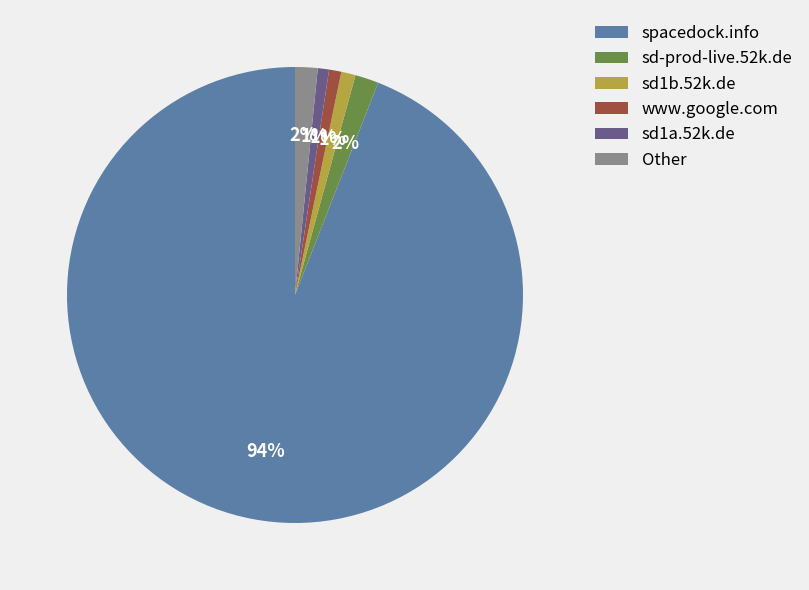

Between Other and spacedock.info, which is larger?

spacedock.info